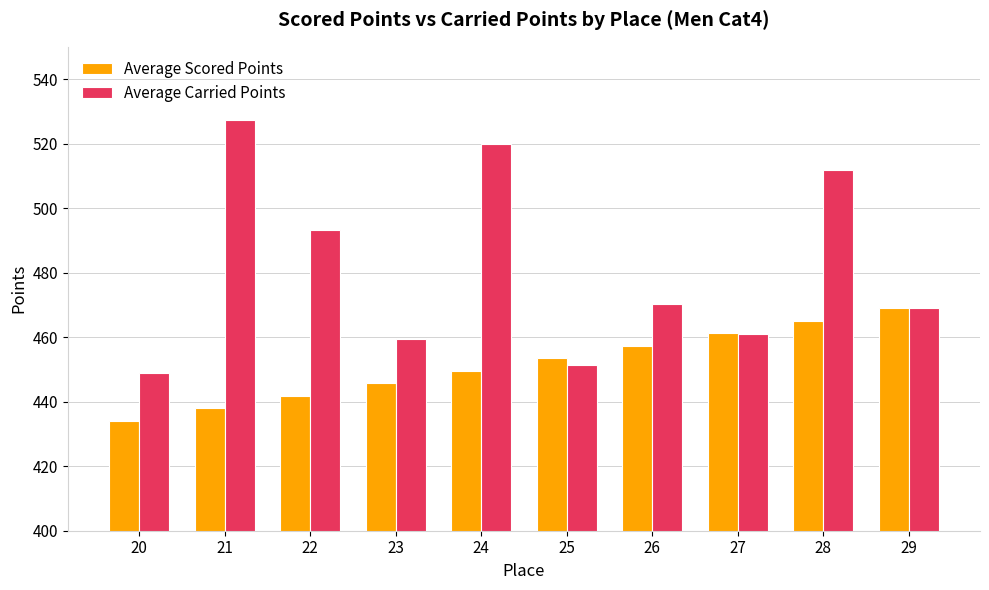

Where is Average Carried Points nearest to the value 488?

22